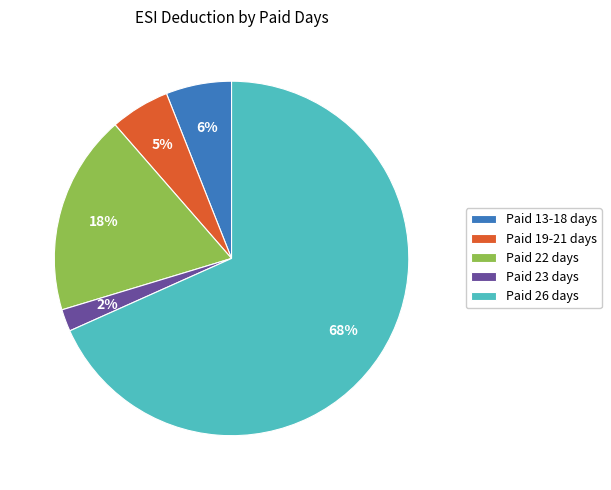

Count the number of slices in the pie.

5